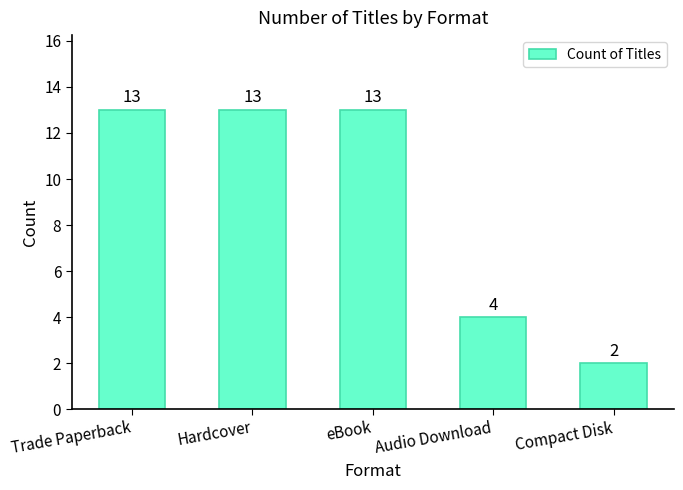

Count the number of categories in the chart.

5